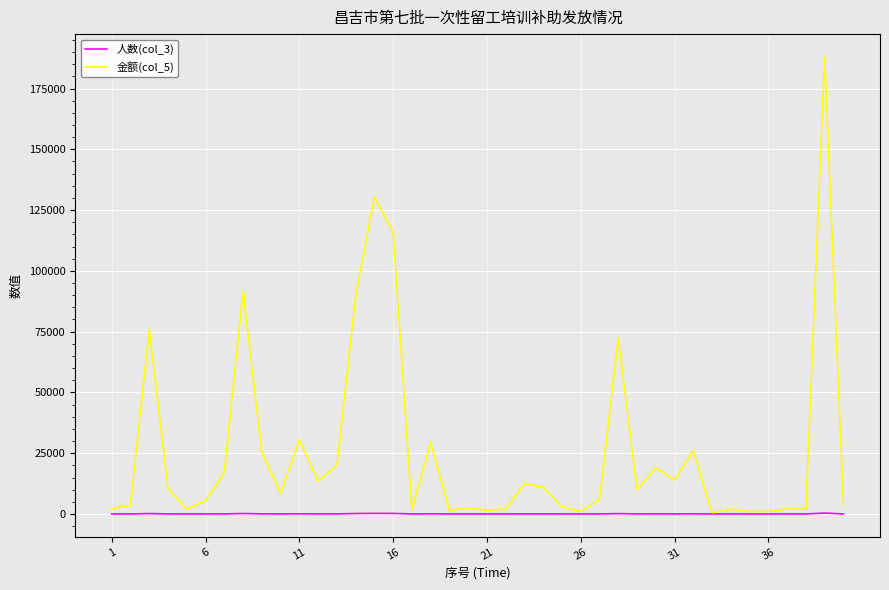

Does the chart have visible grid lines?

Yes